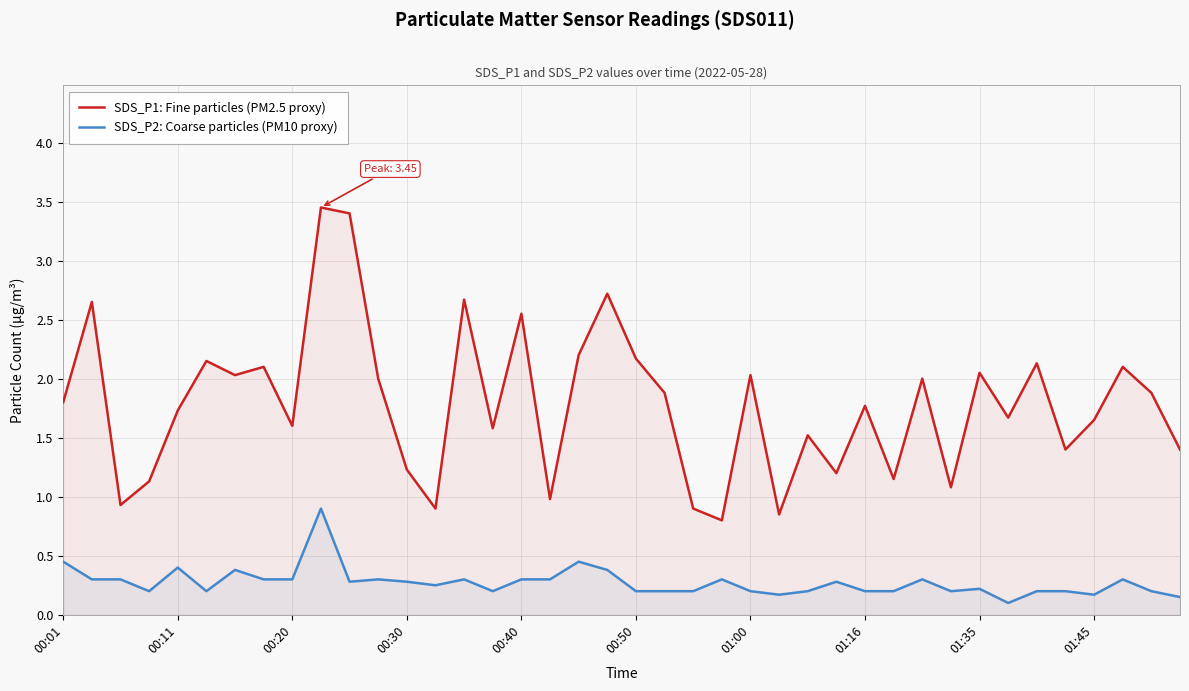

What is the total value across all series at 27?

1.5